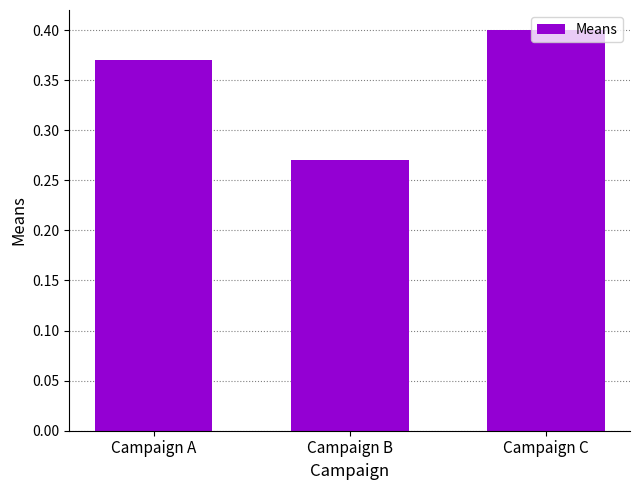

At which category does the chart reach its minimum across all series?

Campaign B